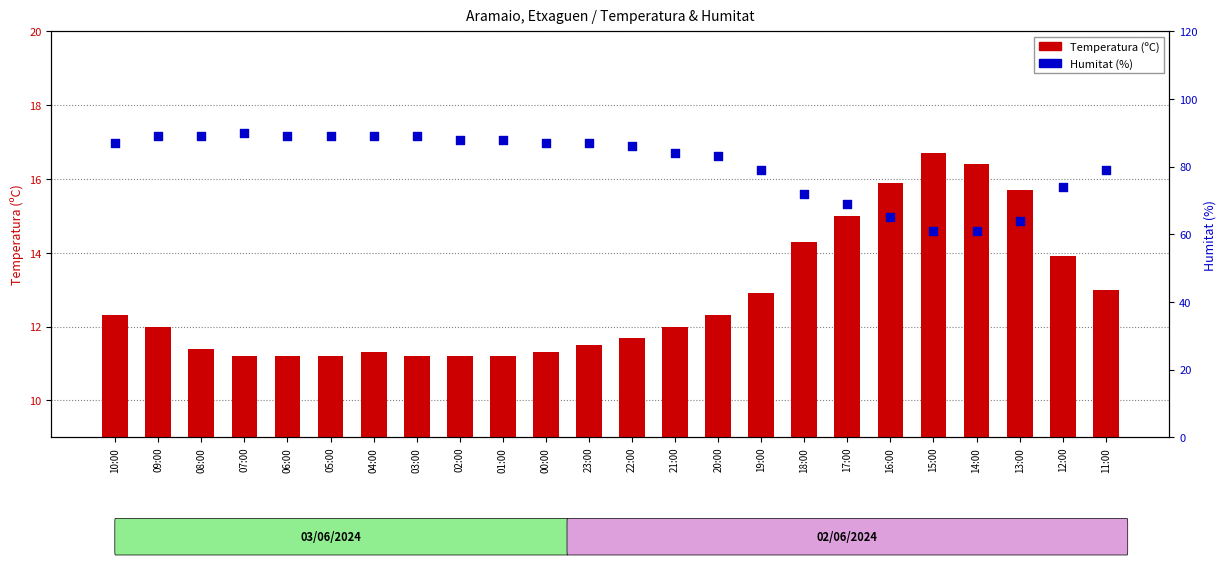

Which series reaches the minimum Y coordinate?

Temperatura (ºC)